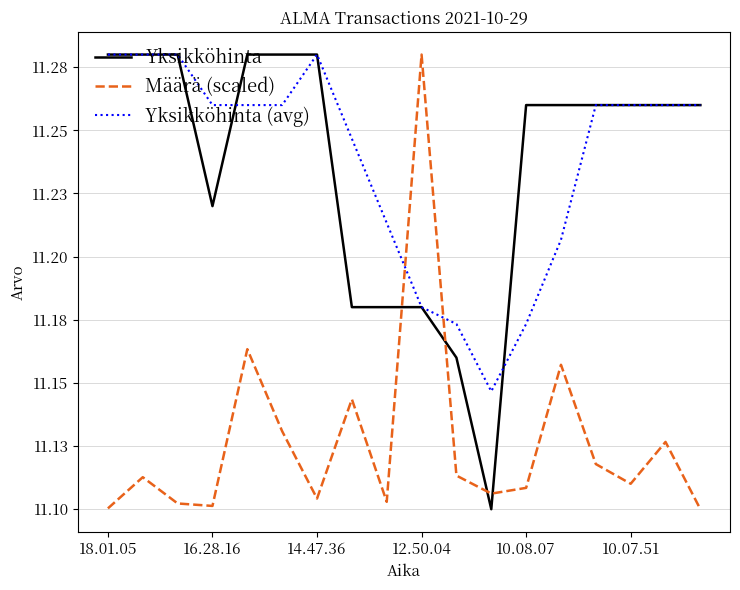

How many interior local peaks does the Määrä (scaled) series have?

6